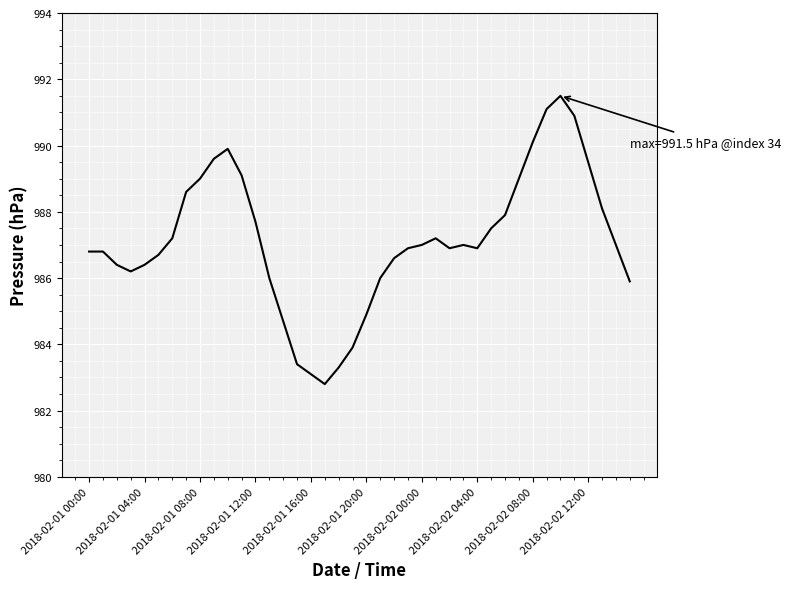

What is the minimum value shown in the chart?

982.8